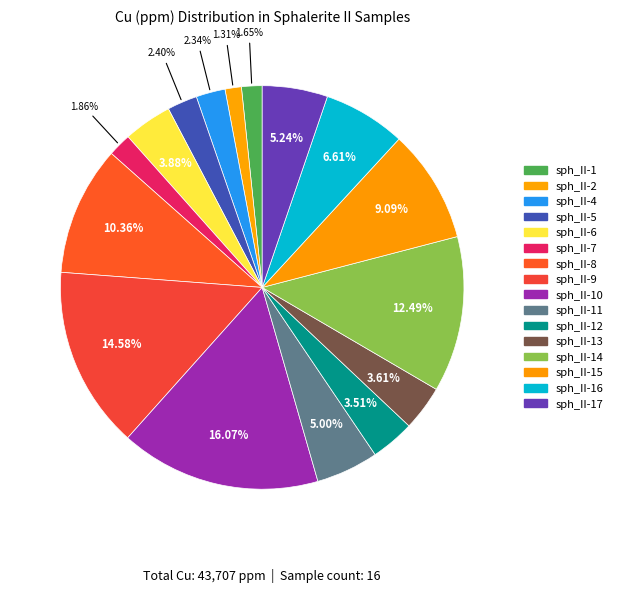

Count the number of slices in the pie.

16